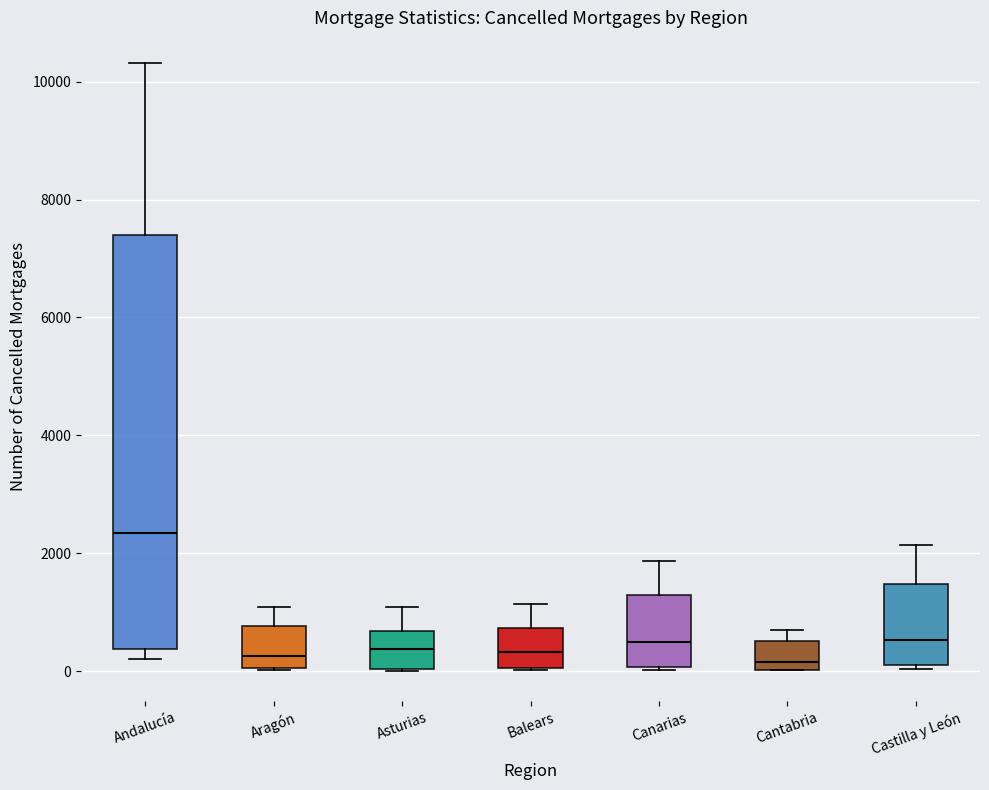

Where is the upper edge of the box for Cantabria on the y-axis? The values are not printed on the chart, so give them approximately, as read against the axis.

600